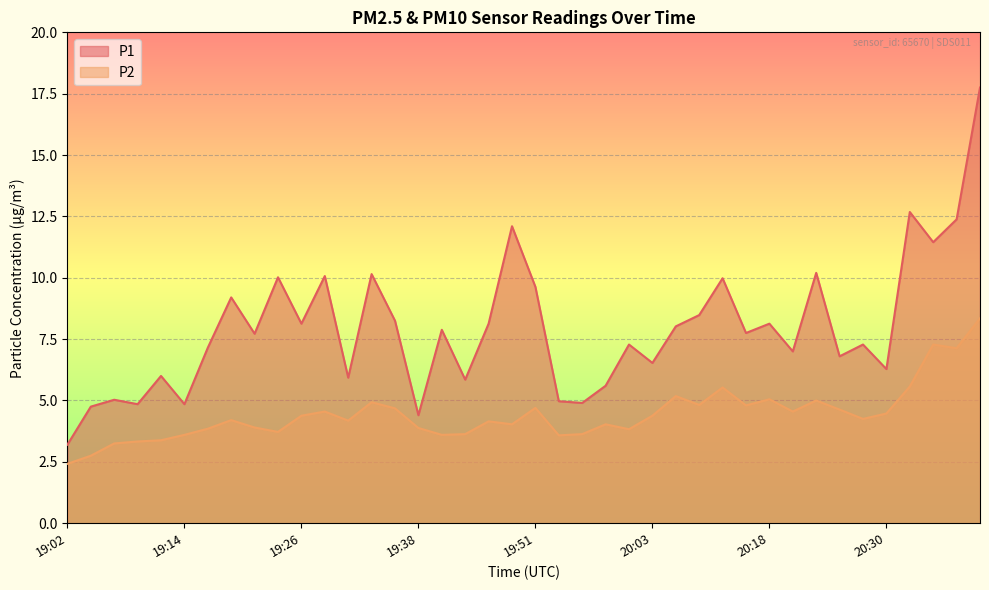

True or false: P1 and P2 cross at least once.

False